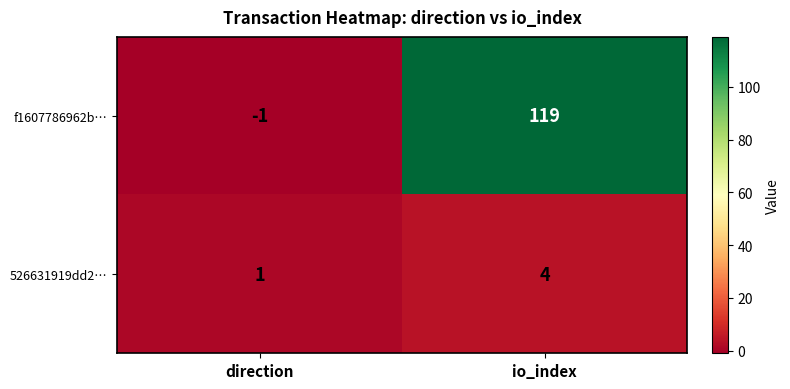

What is the difference between the 526631919dd2… values at direction and io_index?

3